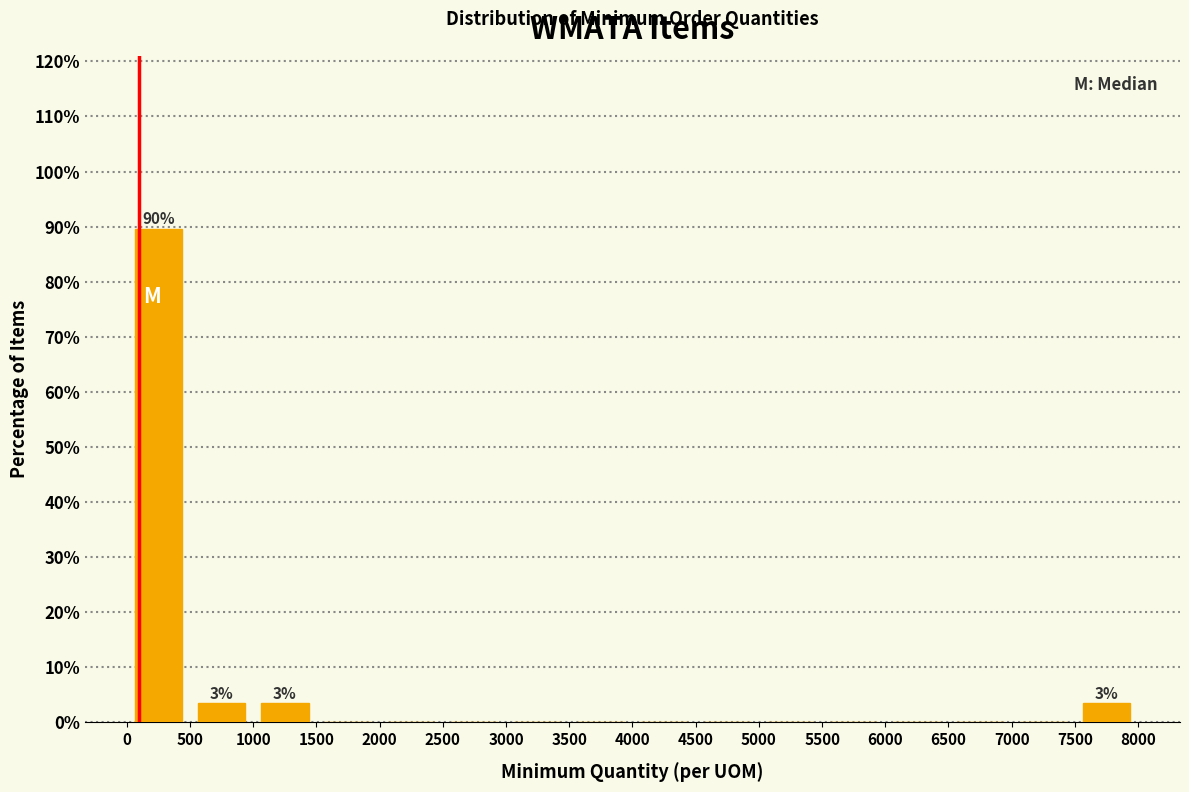

Which range on the x-axis has the tallest bar?

0 to 500